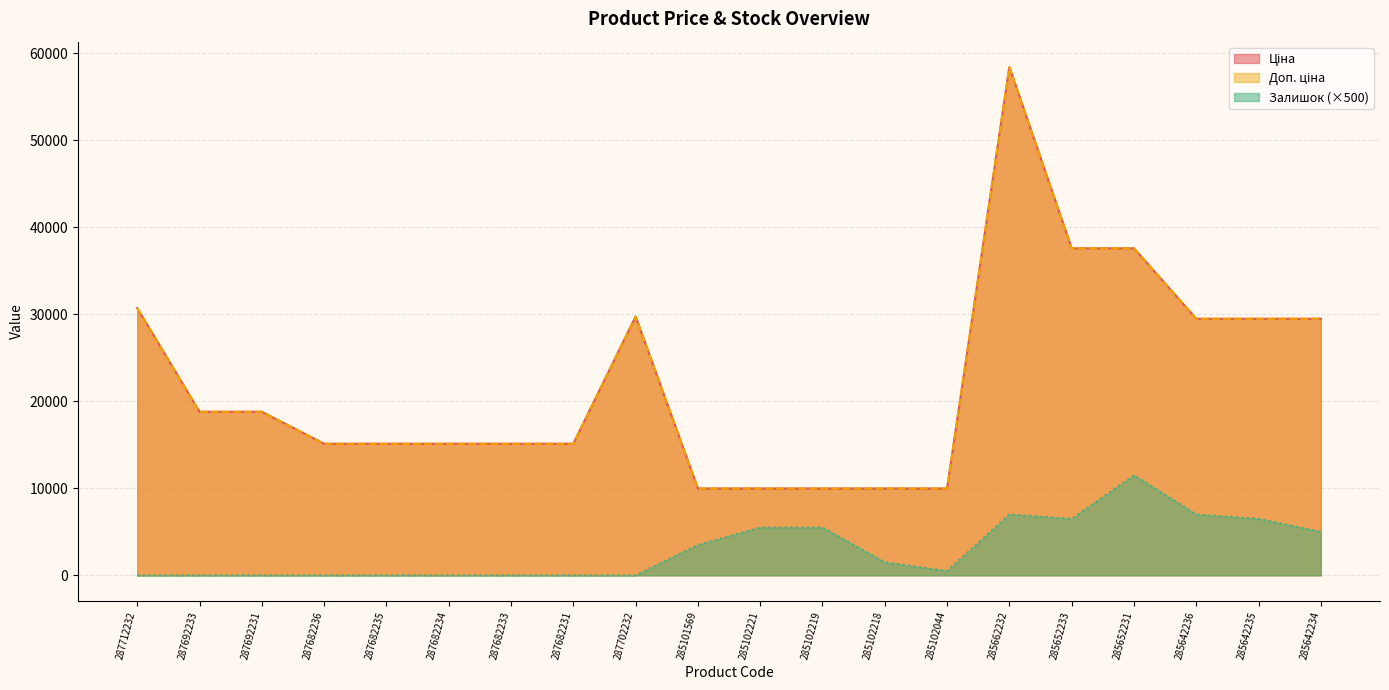

At how many categories does at least one series exceed 34358?

3